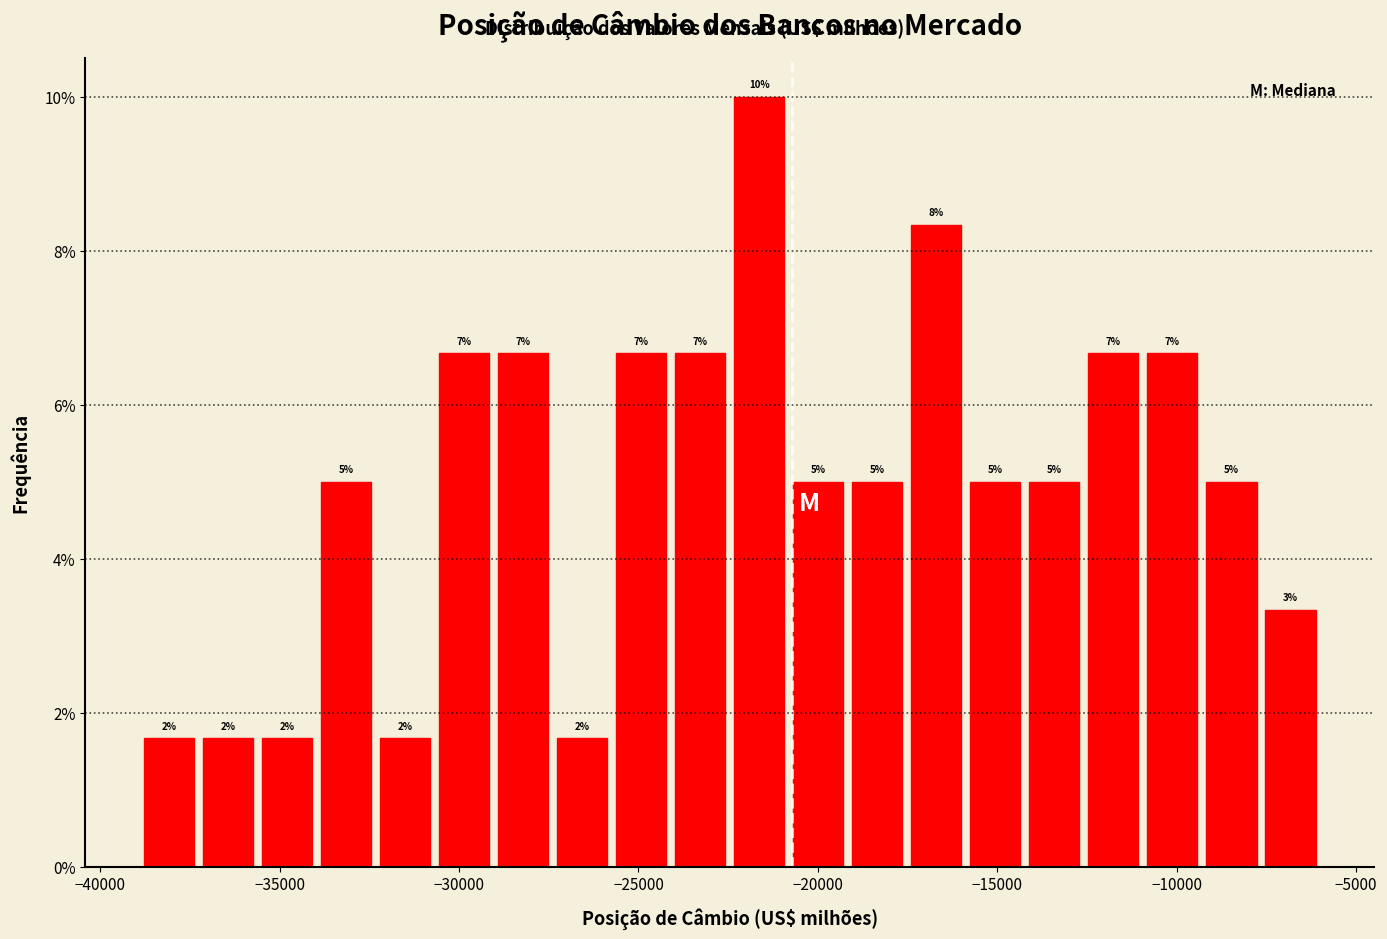

Read against the x-axis, roughly where is the centre of the tallest bar?

-21500